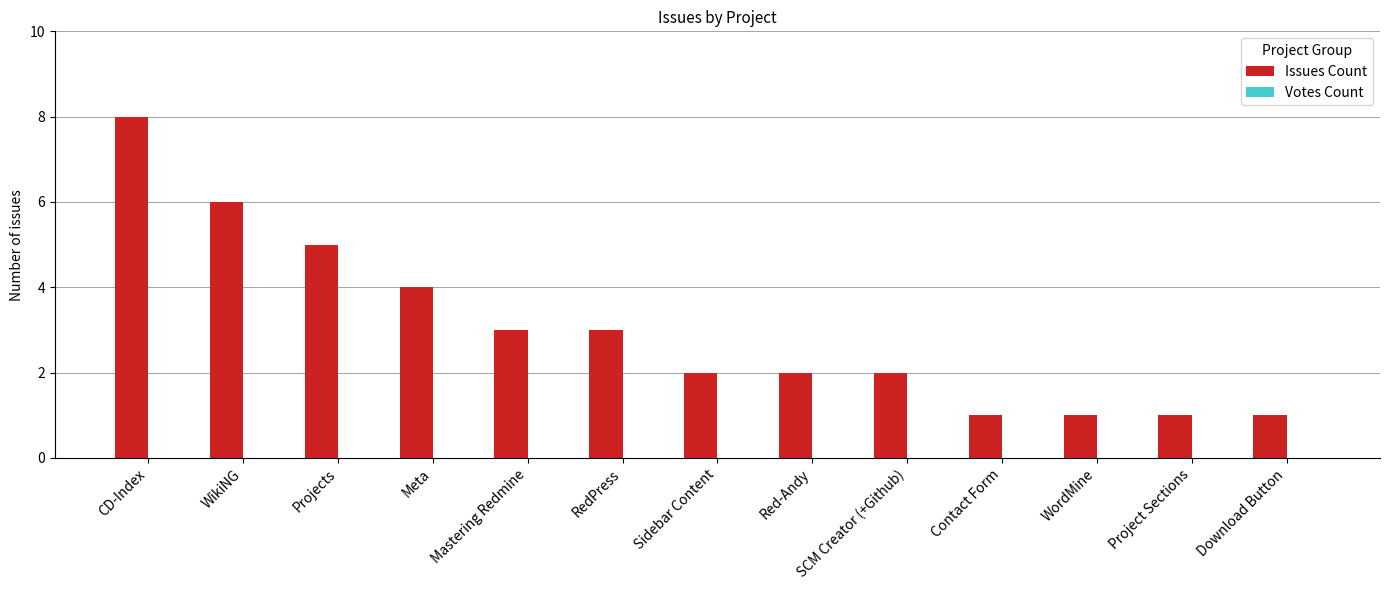

The chart shows a value of 1 at WordMine. True or false?

True